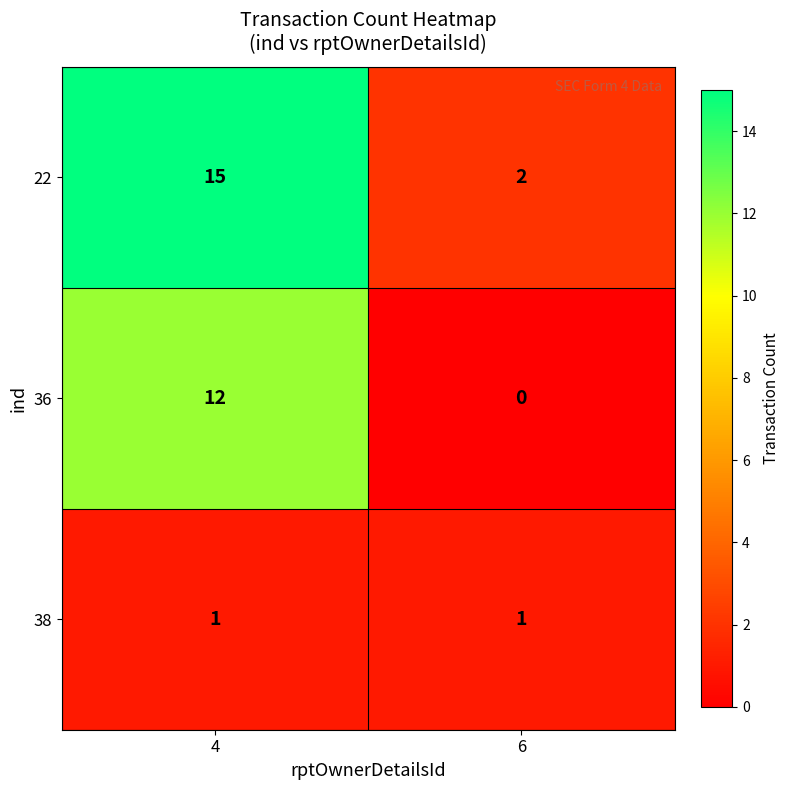

What is the sum of the 22 values at 4 and 6?

17